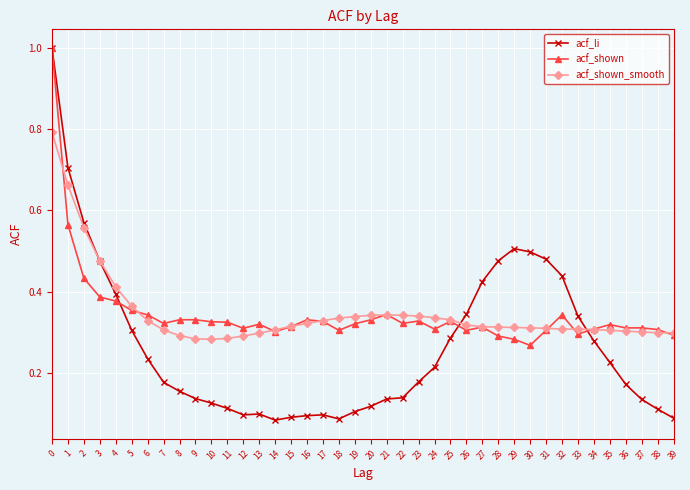

True or false: acf_li has a value of 0.3 at 5.

True